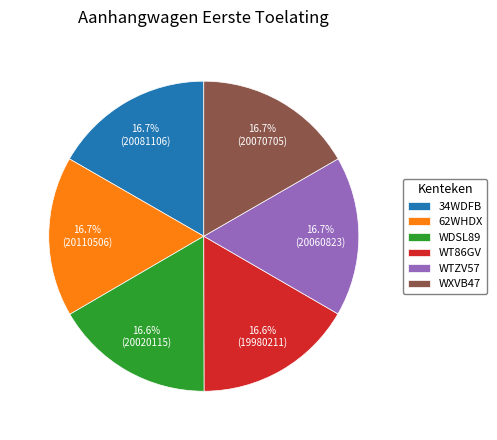

Is there any slice that represents more than half of the pie?

No